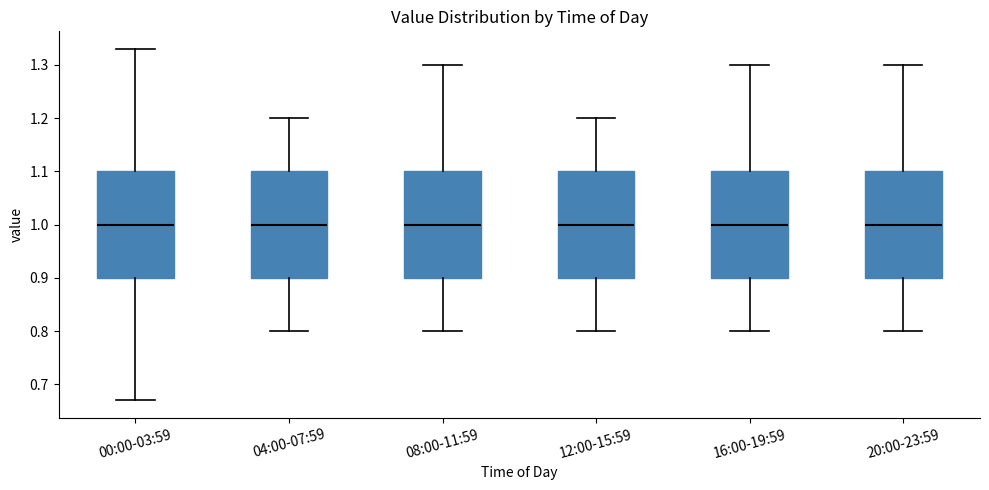

Reading left to right, transcribe this box plot: for each box, give where its median line is, the range the box spans, and where its two whiskers end, as read against the y-axis. The values are not printed on the chart, so give them approximately, as read against the axis.

00:00-03:59: median 1.00, box 0.90 to 1.10, whiskers 0.67 to 1.33
04:00-07:59: median 1.00, box 0.90 to 1.10, whiskers 0.80 to 1.20
08:00-11:59: median 1.00, box 0.90 to 1.10, whiskers 0.80 to 1.30
12:00-15:59: median 1.00, box 0.90 to 1.10, whiskers 0.80 to 1.20
16:00-19:59: median 1.00, box 0.90 to 1.10, whiskers 0.80 to 1.30
20:00-23:59: median 1.00, box 0.90 to 1.10, whiskers 0.80 to 1.30